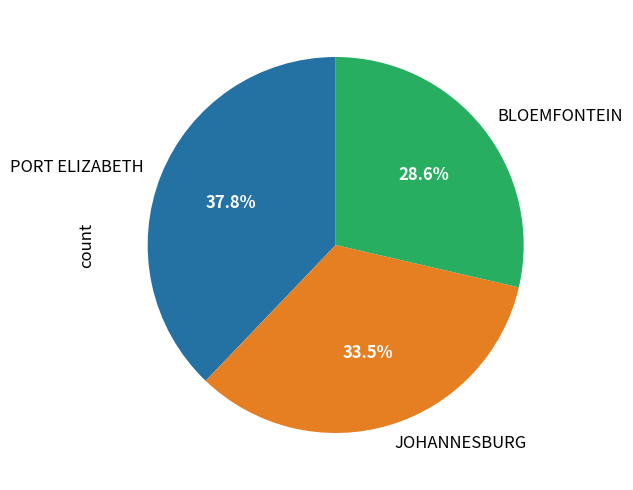

What portion of the pie excludes PORT ELIZABETH?

62.2%